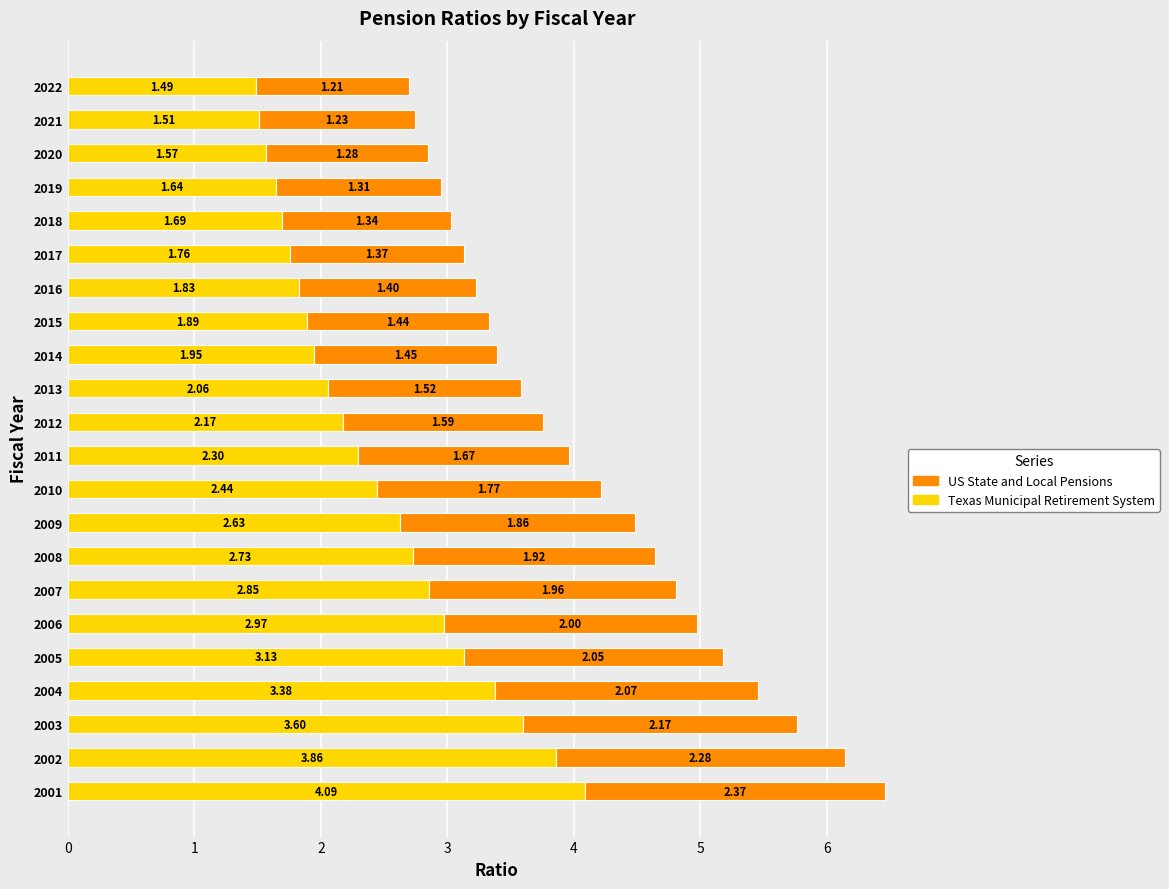

How many values in the Texas Municipal Retirement System series are below 2?

9